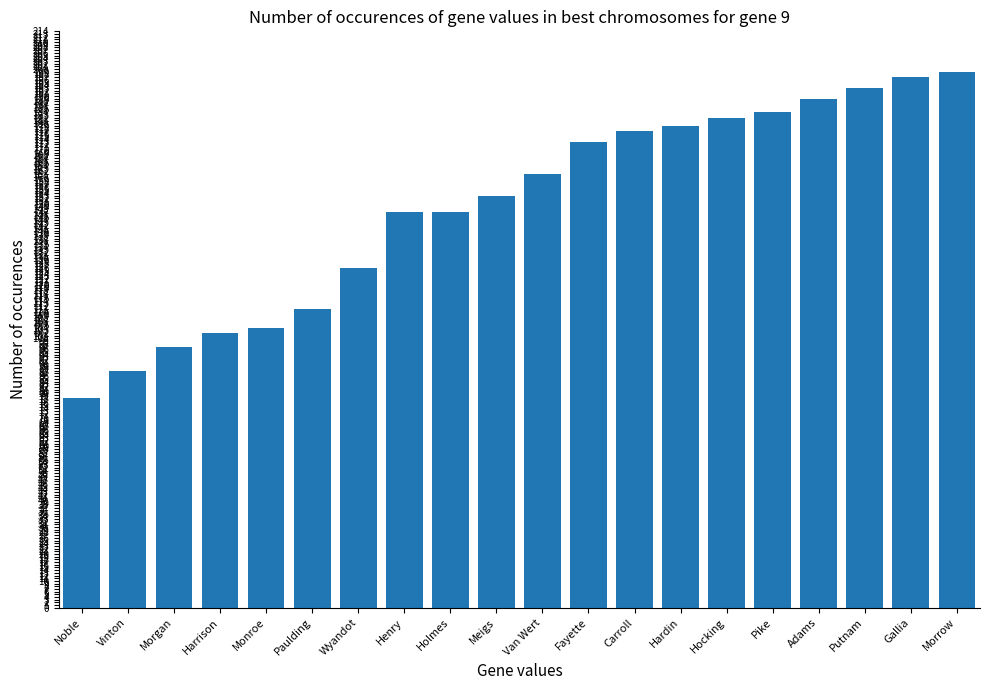

Between Morrow and Carroll, which is larger?

Morrow